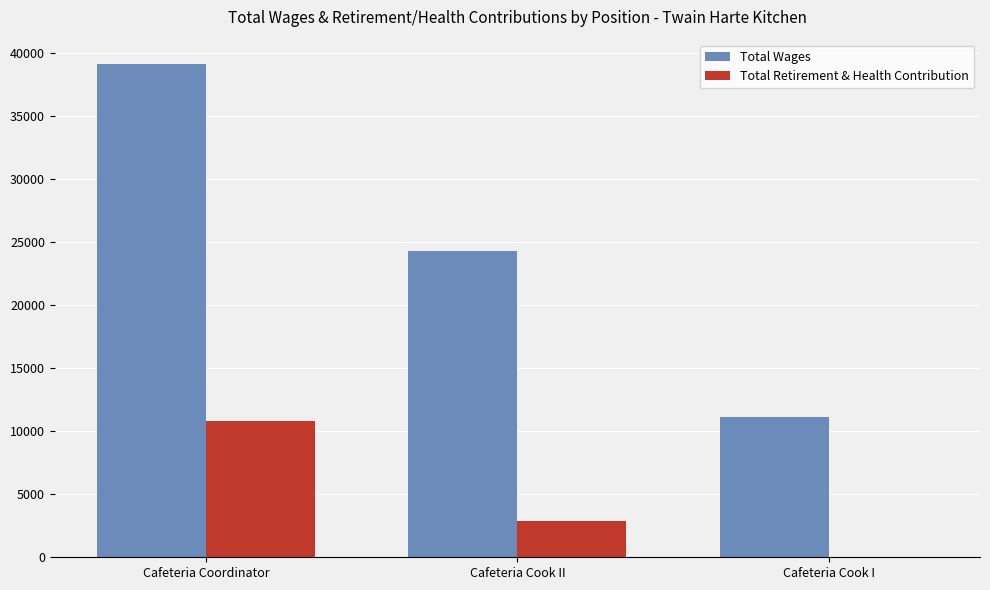

How many series are shown in this chart?

2